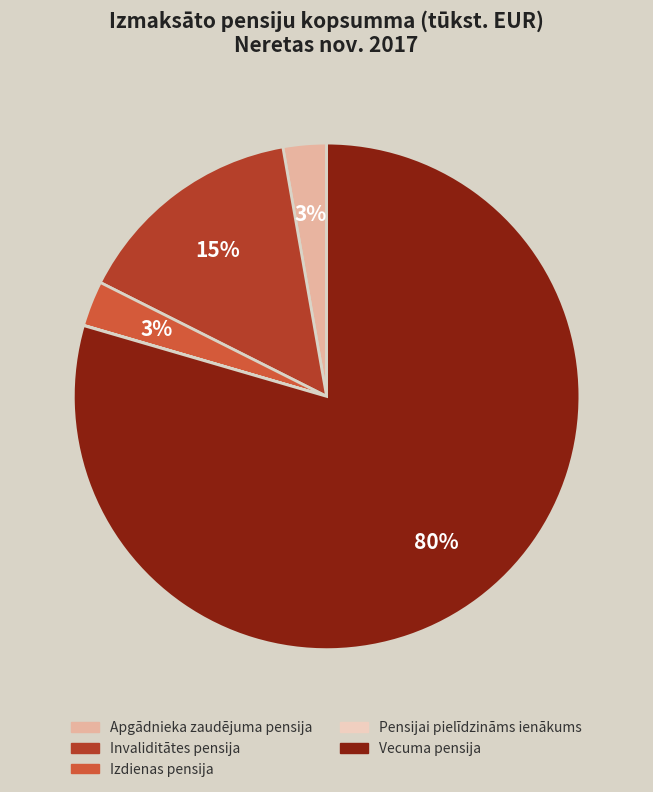

Between Vecuma pensija and Izdienas pensija, which is larger?

Vecuma pensija